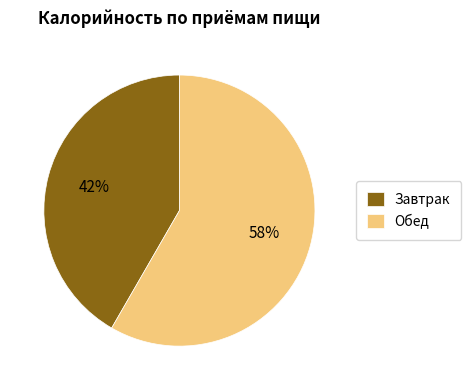

Which category accounts for the majority?

Обед